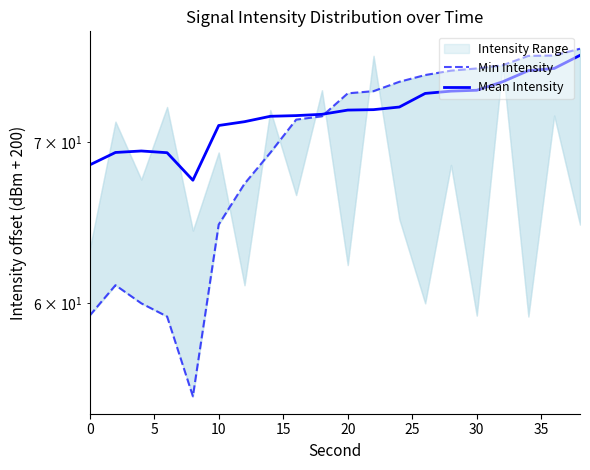

At how many categories does at least one series exceed 72?

10